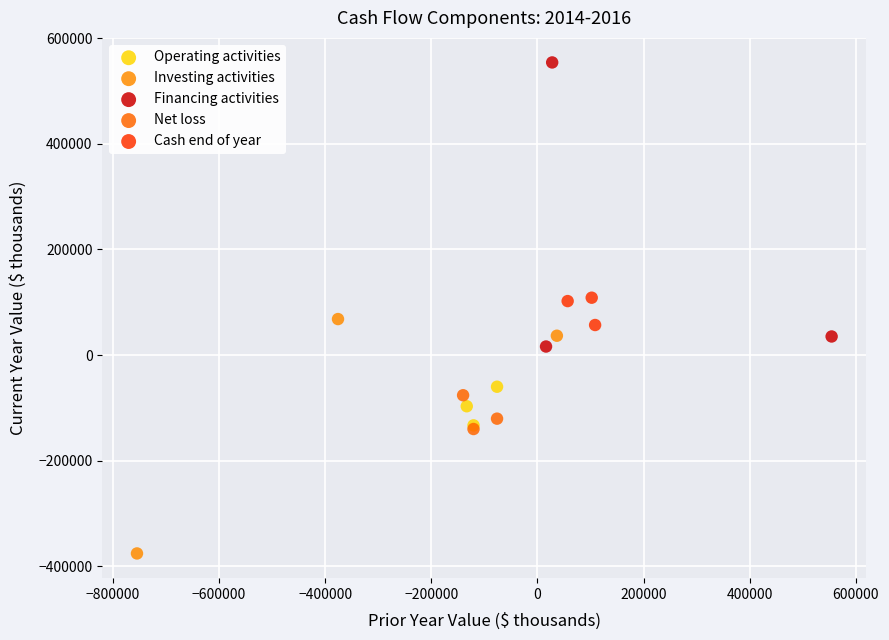

Which series reaches the maximum Y coordinate?

Financing activities